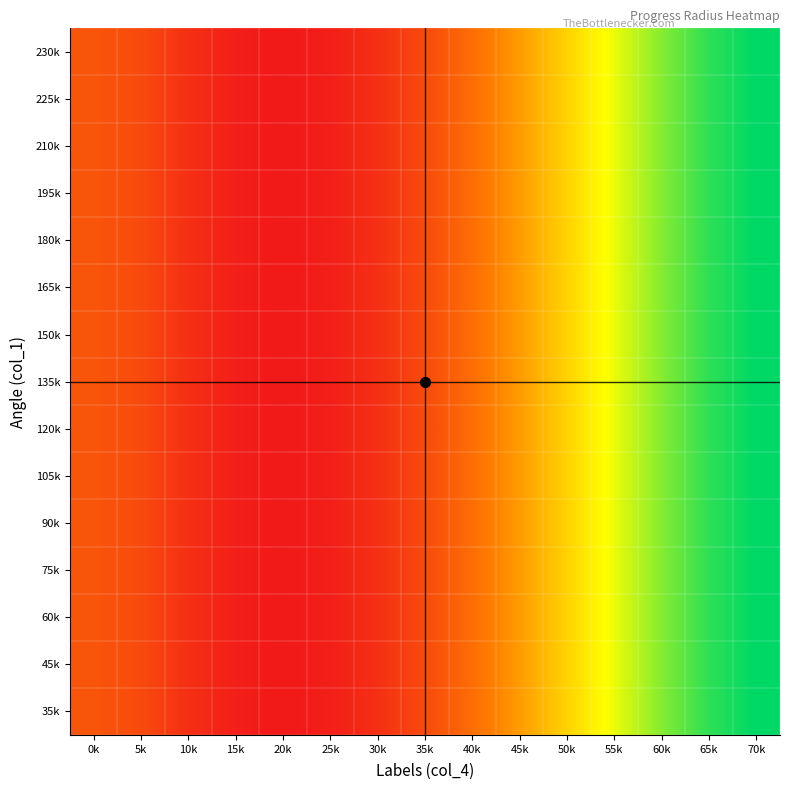

Which category has the lowest value across all series?

20k